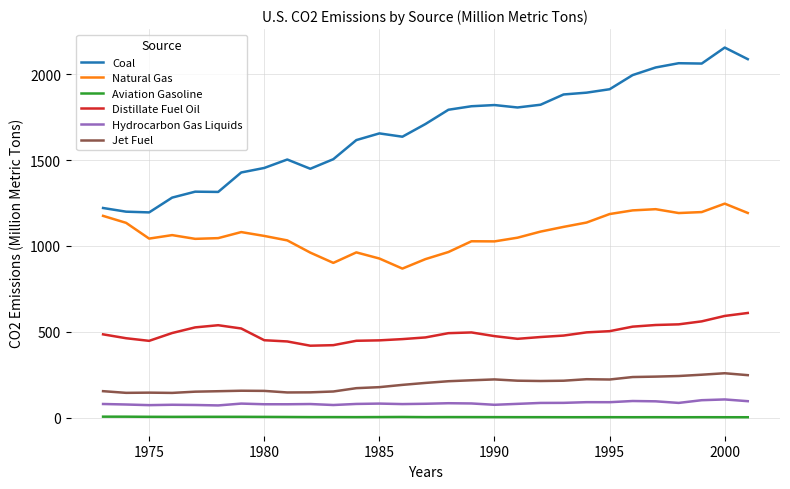

Which series has the widest spread of values?

Coal